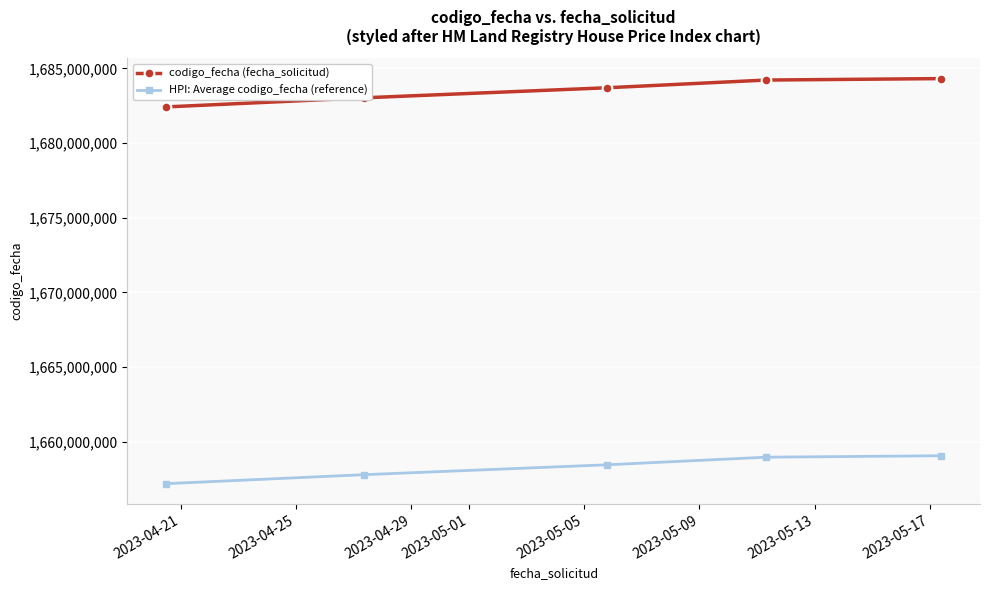

What is the value of the codigo_fecha (fecha_solicitud) point at the 2nd from the left?

1683032396.0